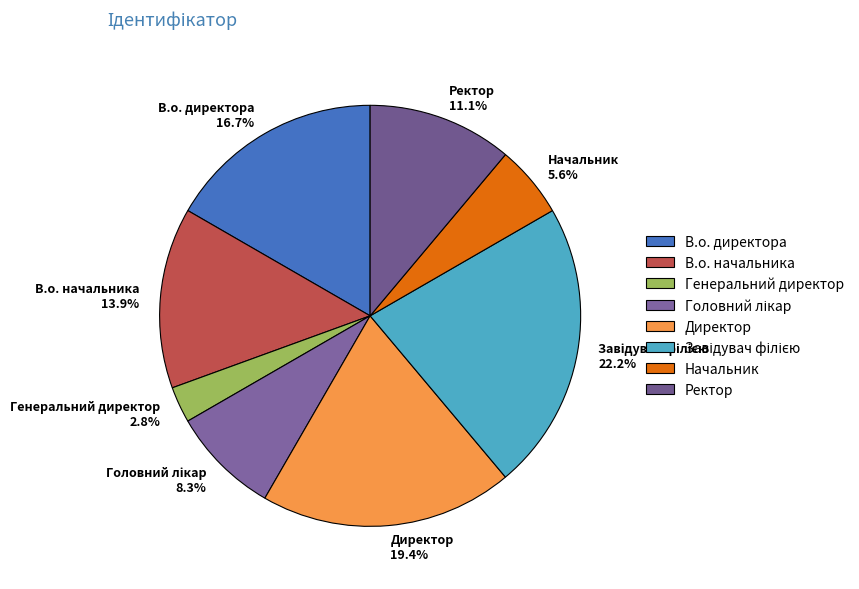

True or false: Генеральний директор accounts for 18% of the total.

False